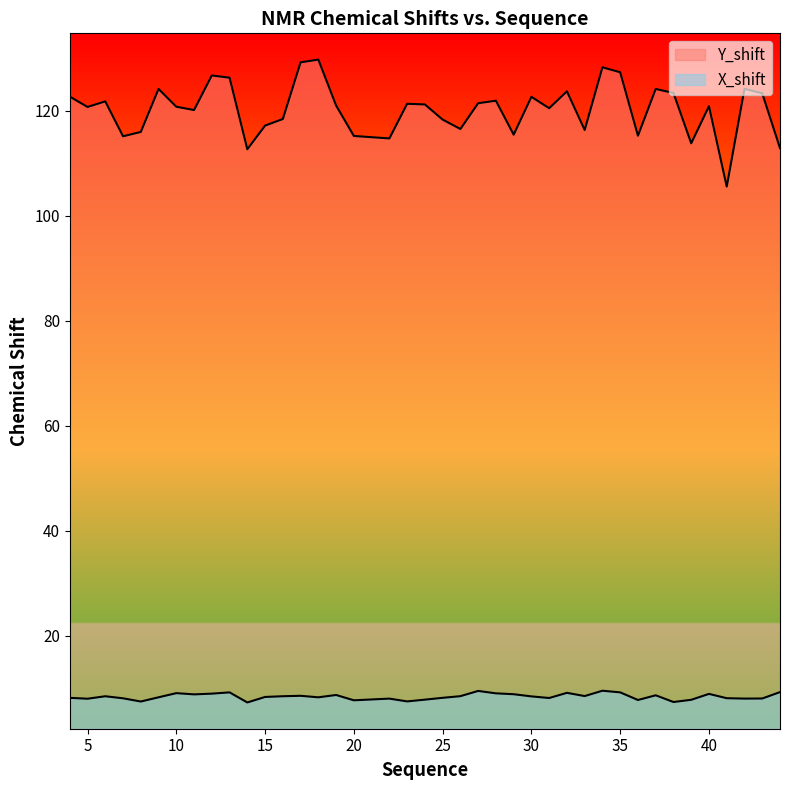

At which category does the chart reach its minimum across all series?

14